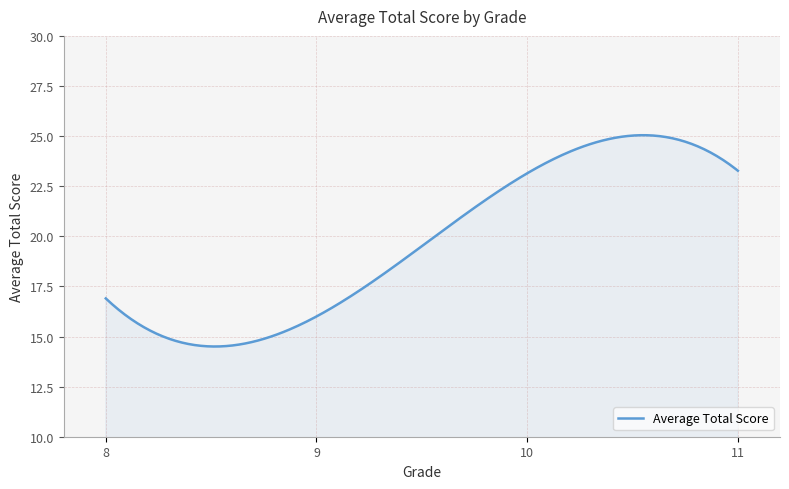

What is the greatest value displayed?

25.0